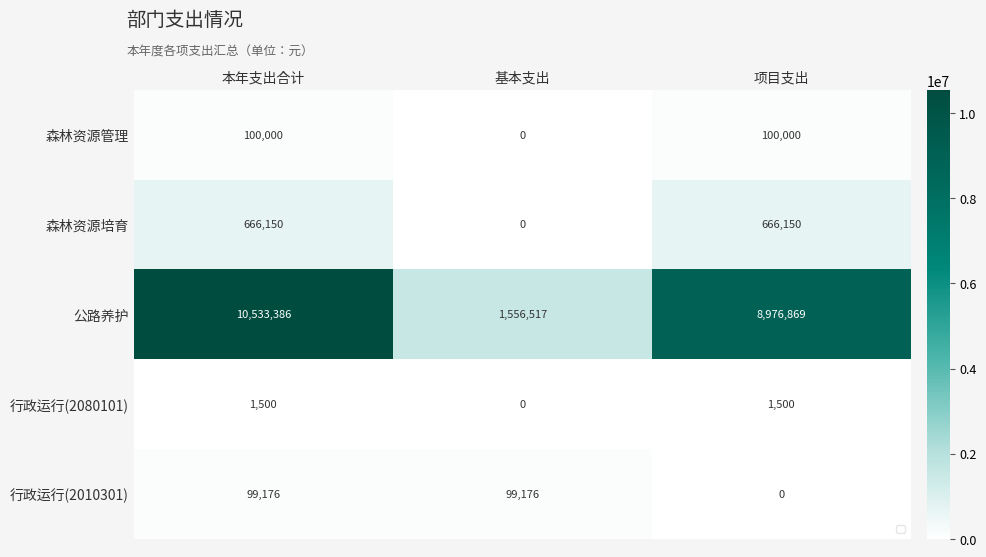

Count the number of data series in this chart.

5